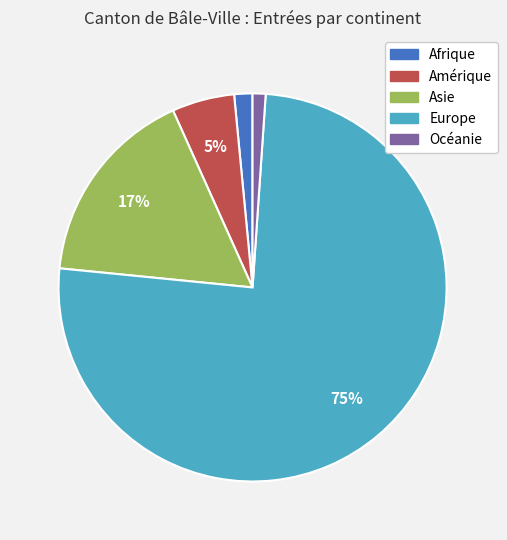

Which slice represents more than half of the pie?

Europe